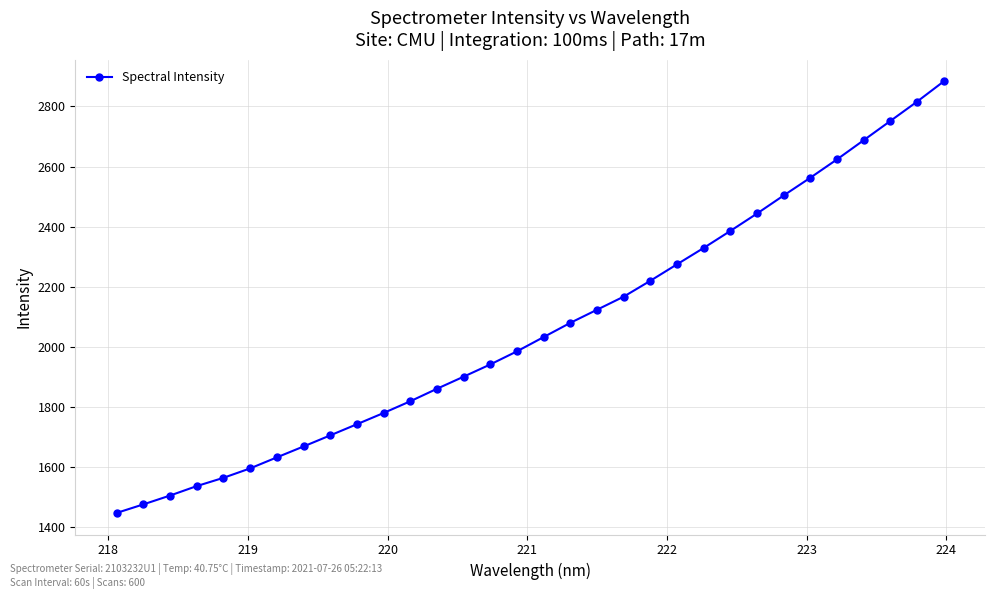

How many lines are shown in the chart?

1